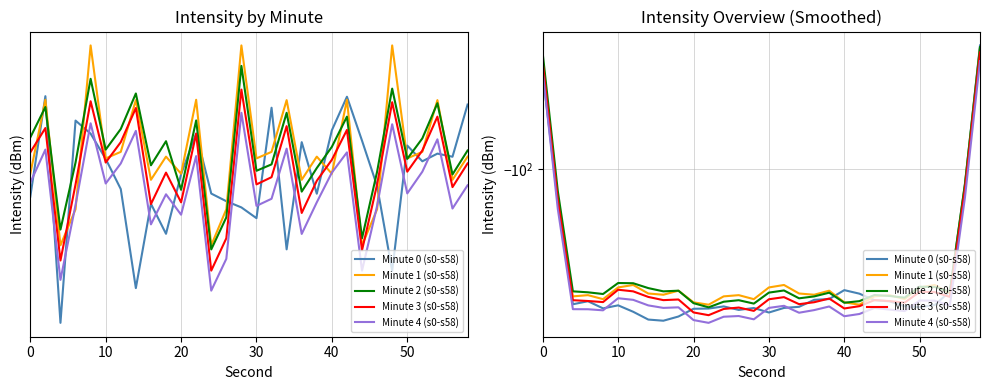

True or false: Minute 3 (s0-s58) has more than 0 points higher than both neighbors.

True